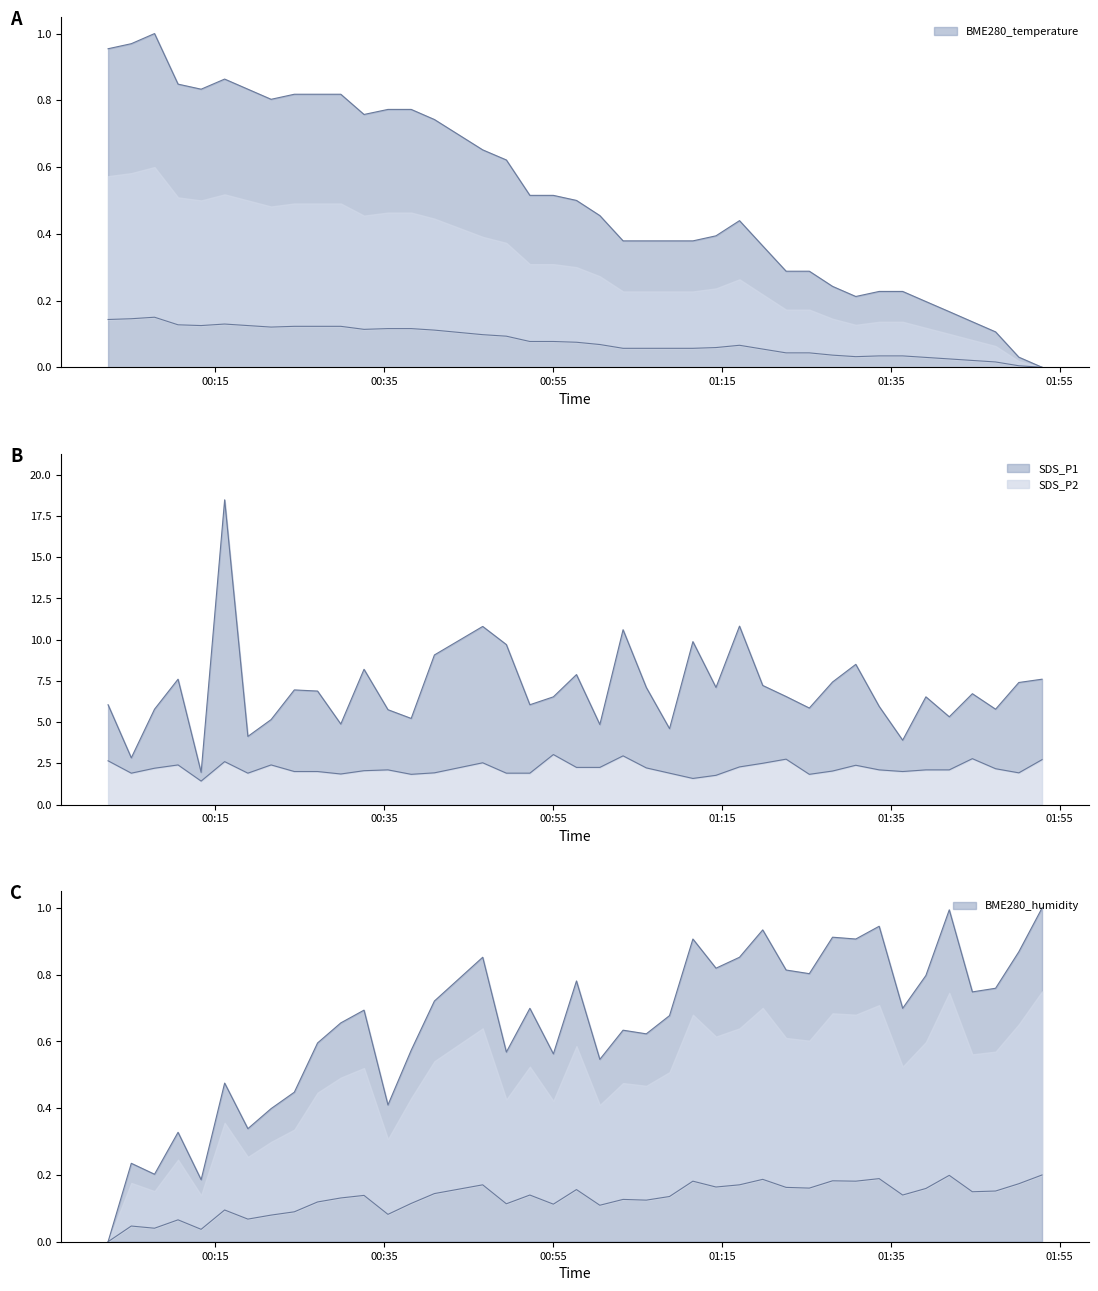

What is the minimum value for SDS_P2?

1.4